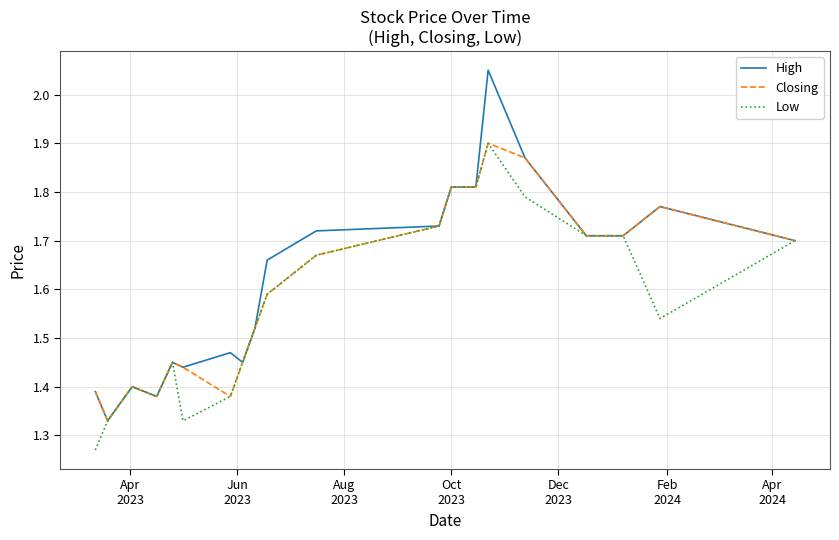

Which series has the widest spread of values?

High